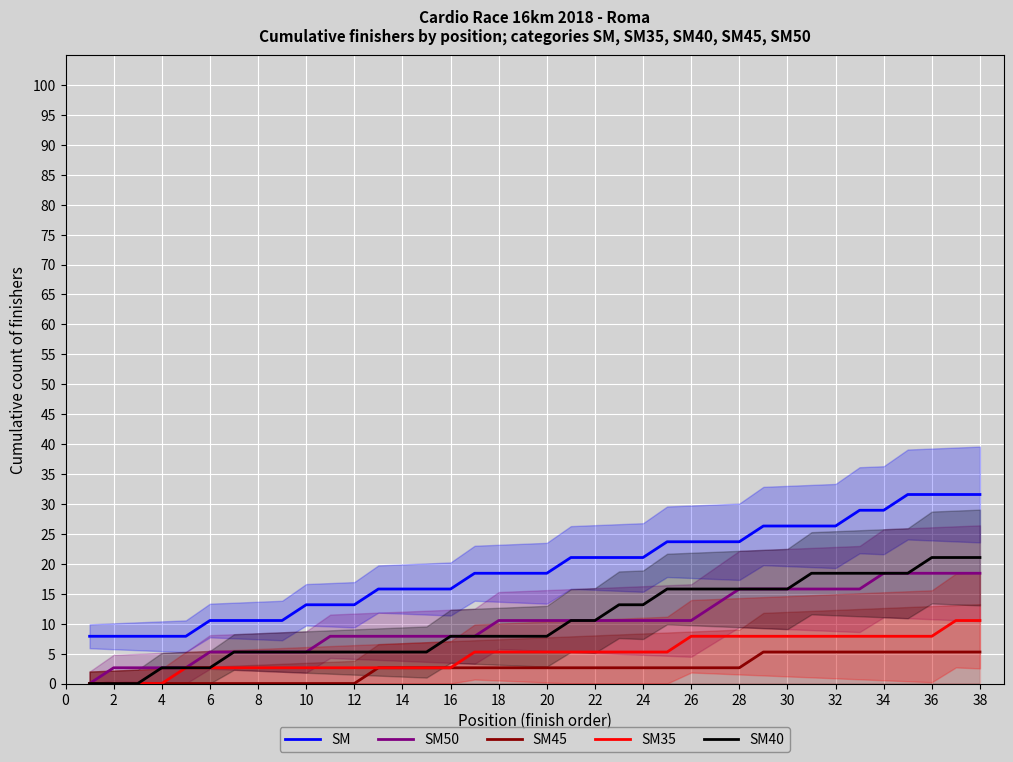

Is it true that SM50 equals 10.5 at 20?

True